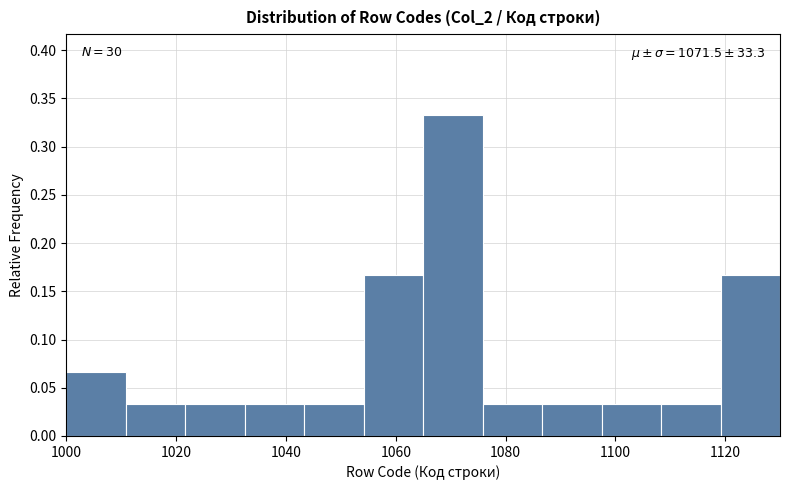

Which range on the x-axis has the tallest bar?

1066 to 1076